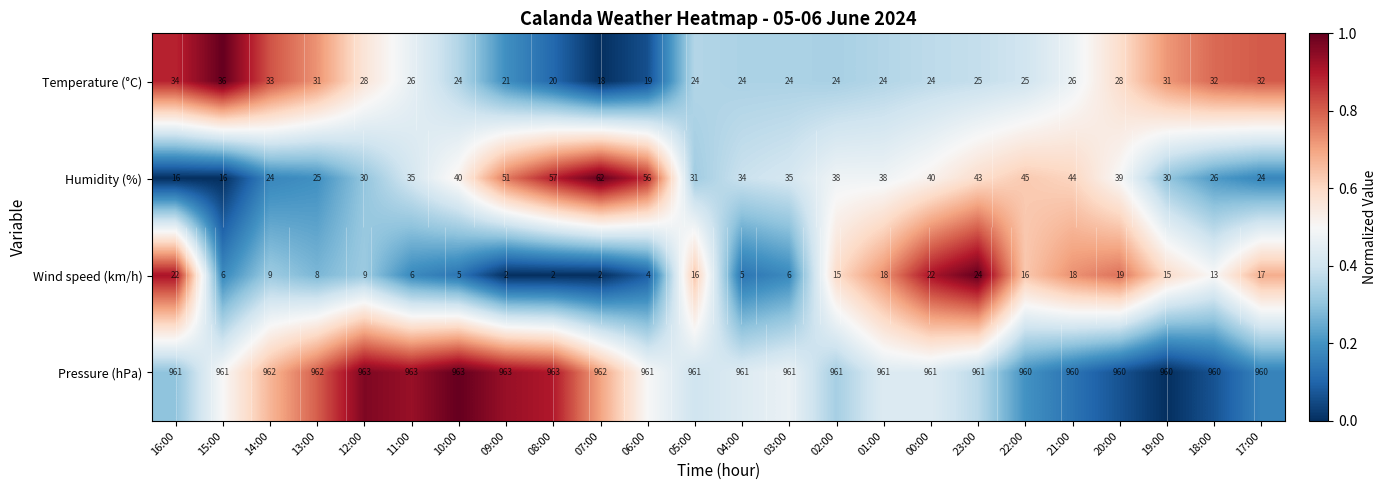

Is it true that Pressure (hPa) equals 1.5 at 09:00?

False